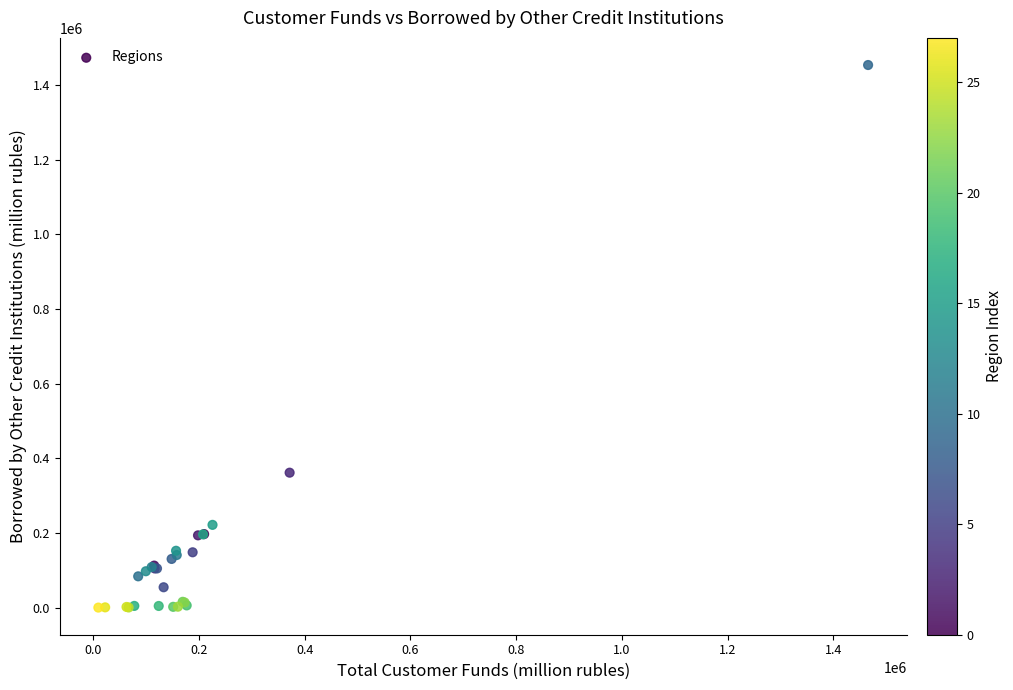

What Y value in the scatter plot is closest to 726767?

361434